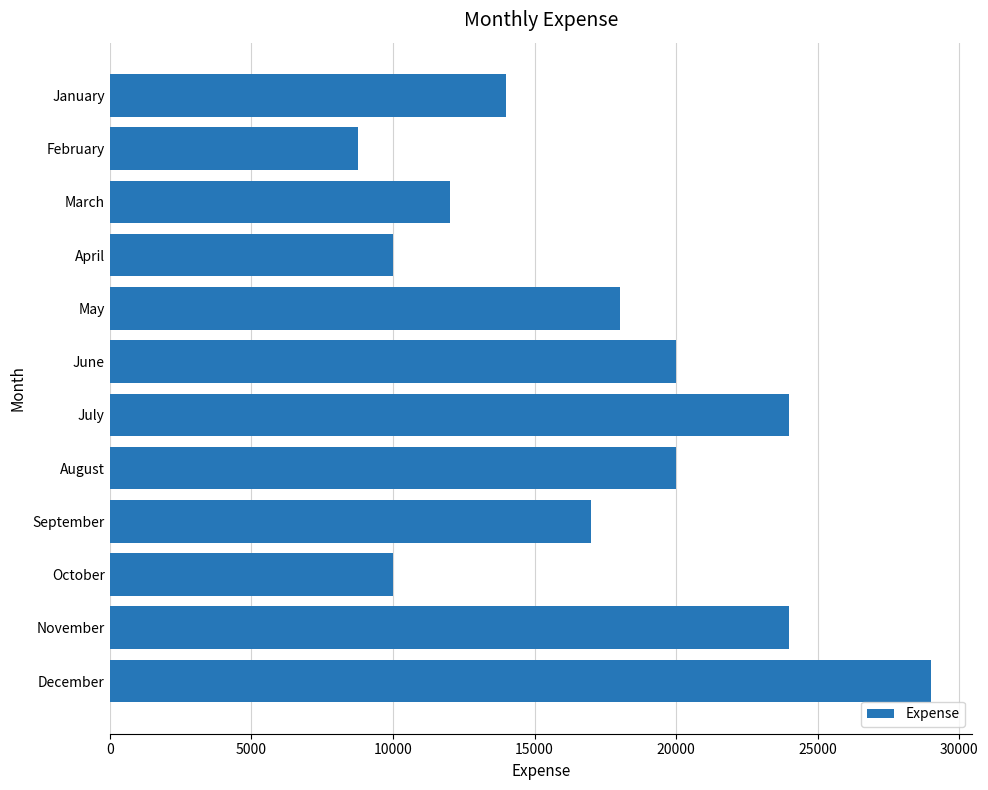

What is the average value?

17229